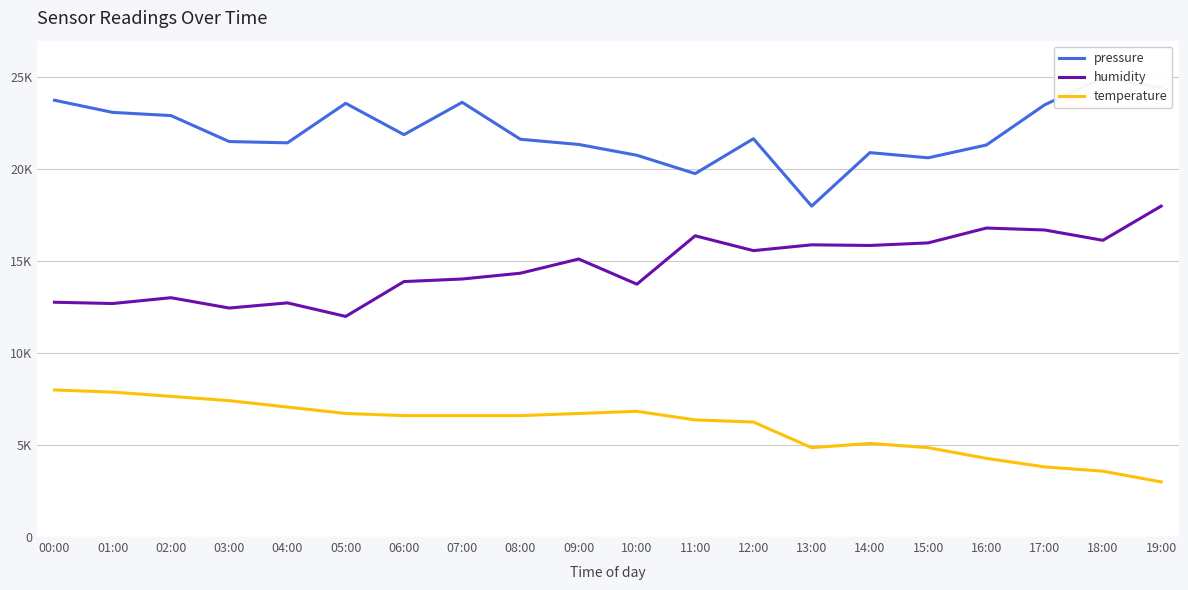

What is the value of the pressure point at the 15th from the left?

20909.7